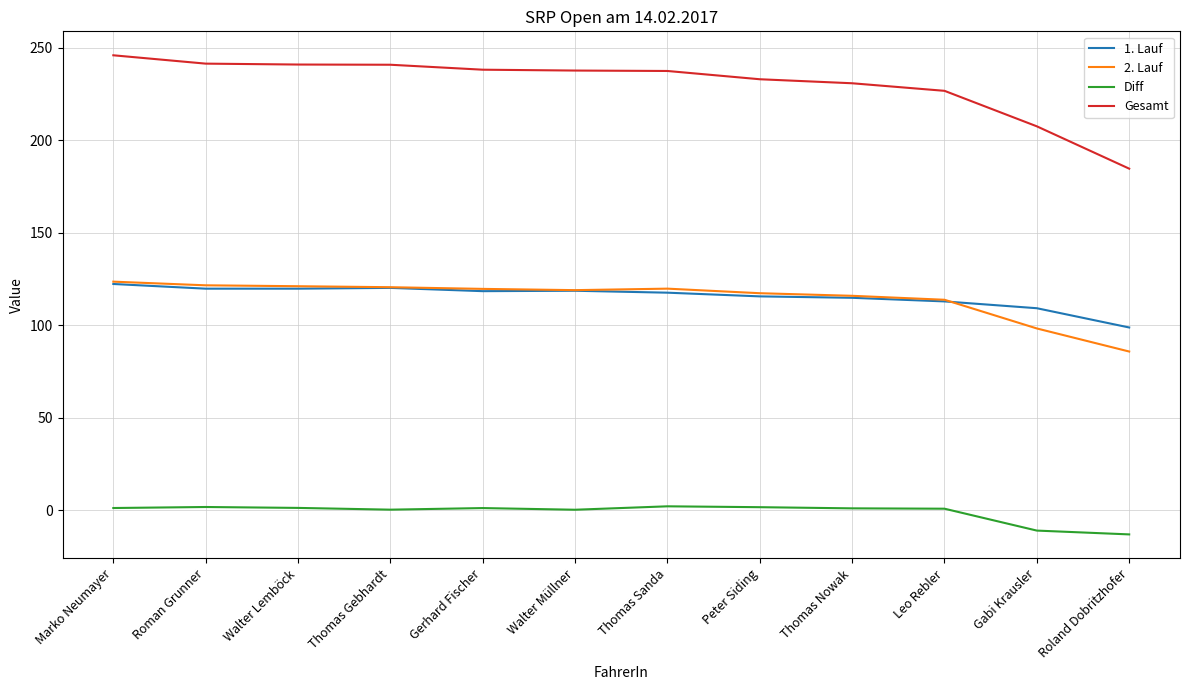

What is the maximum value shown in the chart?

246.0